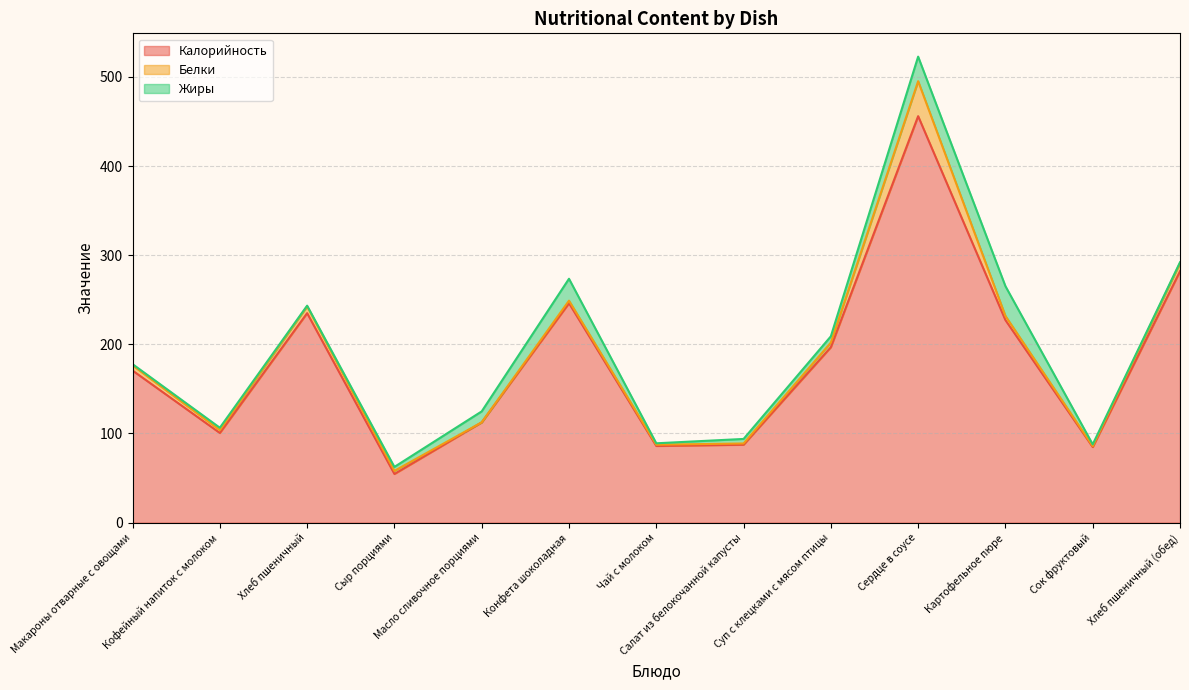

What is the label of the 6th point from the left?

Конфета шоколадная